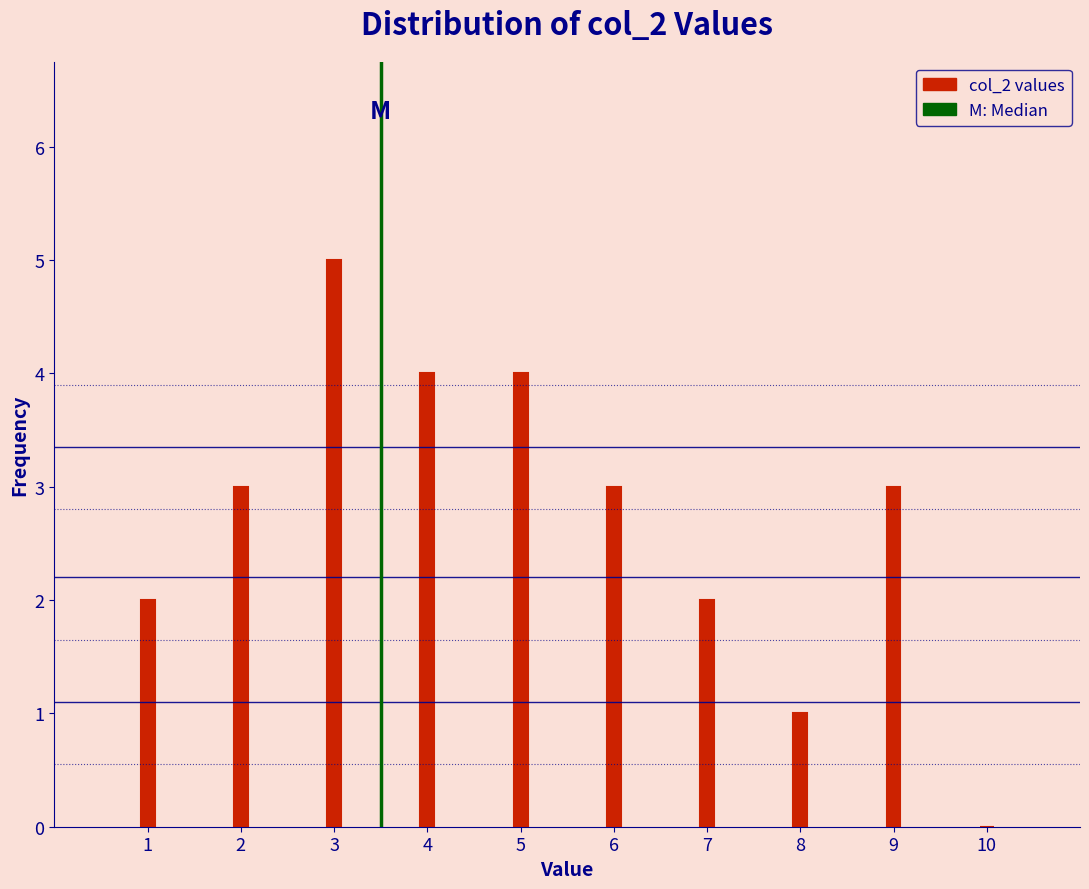

Reading left to right, list all the values displayed in this chart.

1=2	2=3	3=5	4=4	5=4	6=3	7=2	8=1	9=3	10=0